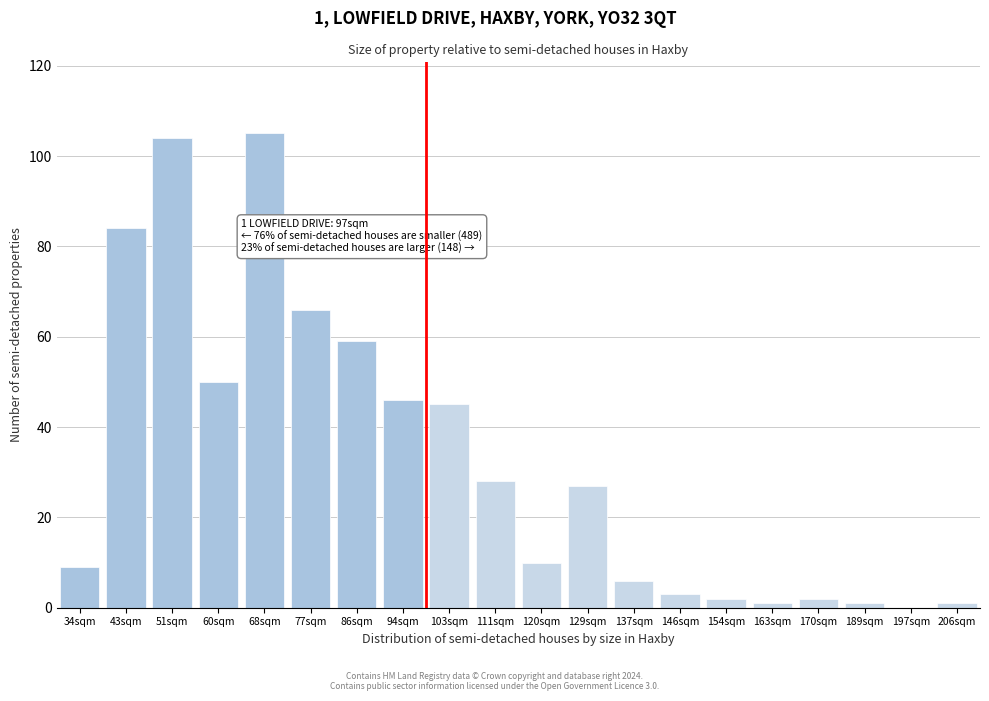

Reading right to left, extract all data points from this chart.

206sqm=1	197sqm=0	189sqm=1	170sqm=2	163sqm=1	154sqm=2	146sqm=3	137sqm=6	129sqm=27	120sqm=10	111sqm=28	103sqm=45	94sqm=46	86sqm=59	77sqm=66	68sqm=105	60sqm=50	51sqm=104	43sqm=84	34sqm=9